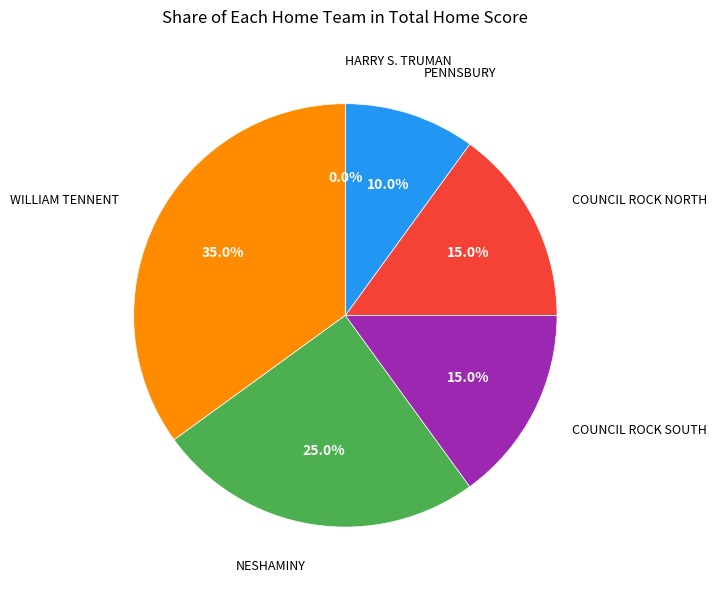

Is the sum of PENNSBURY and HARRY S. TRUMAN greater than half?

No